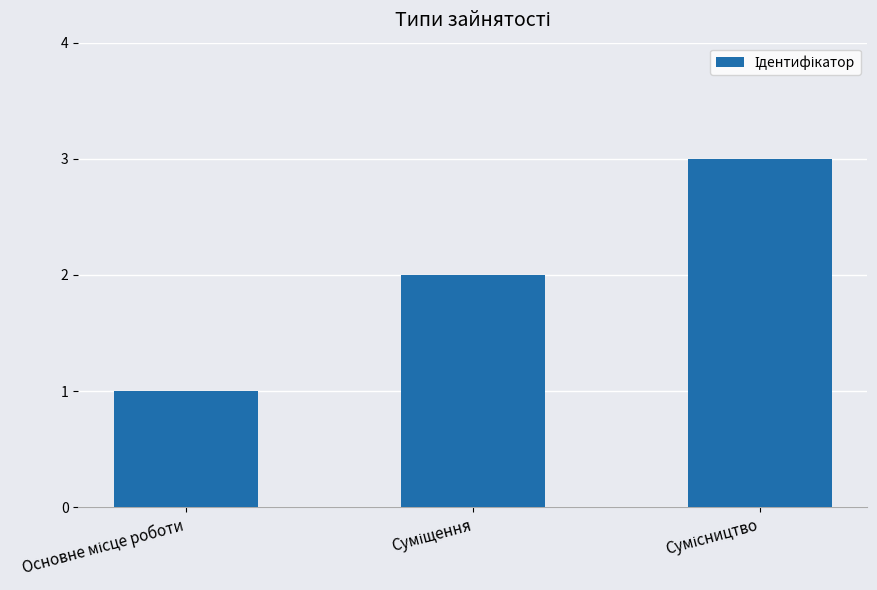

What is the value of the 2nd bar from the left?

2